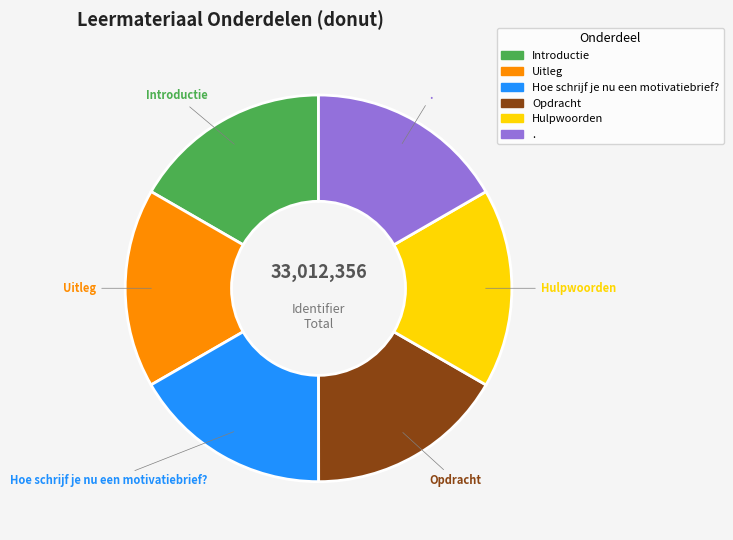

Is Hulpwoorden the majority of the pie?

No